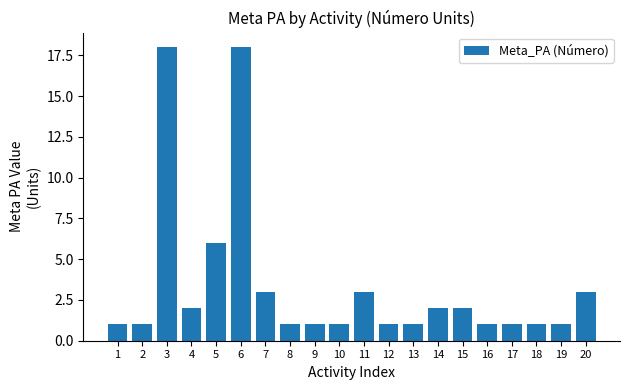

What is the greatest value displayed?

18